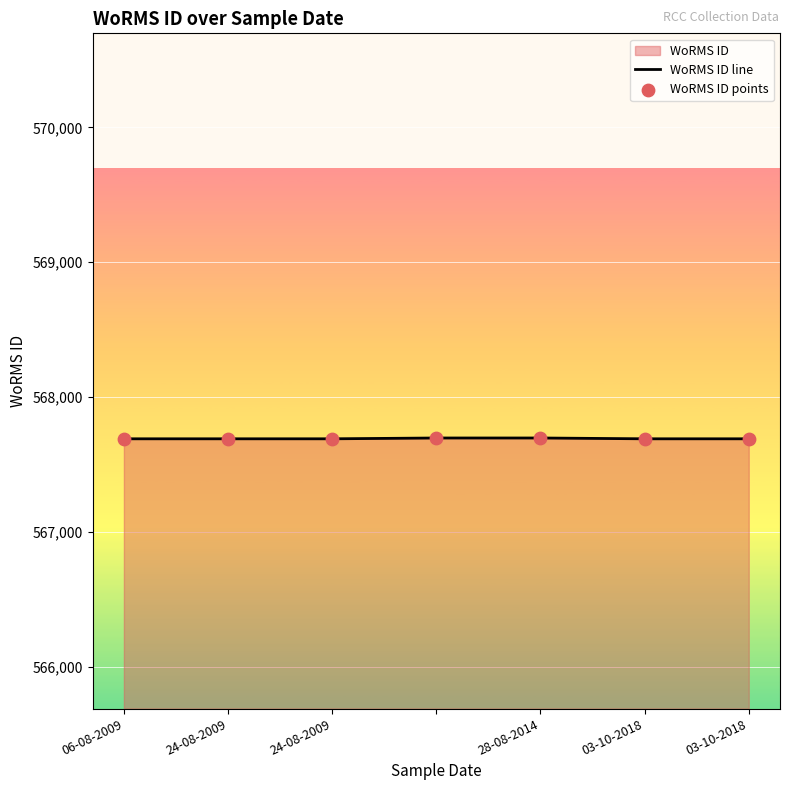

At how many categories does at least one series exceed 567696?

2